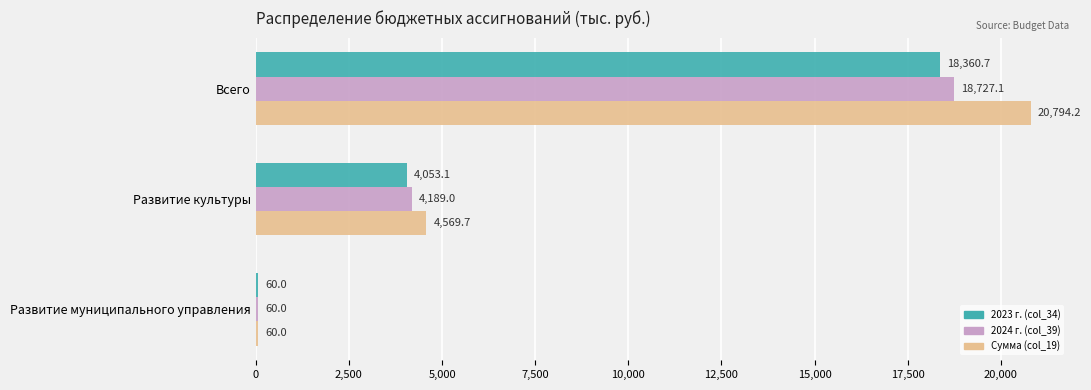

What is the maximum value shown in the chart?

20794.2